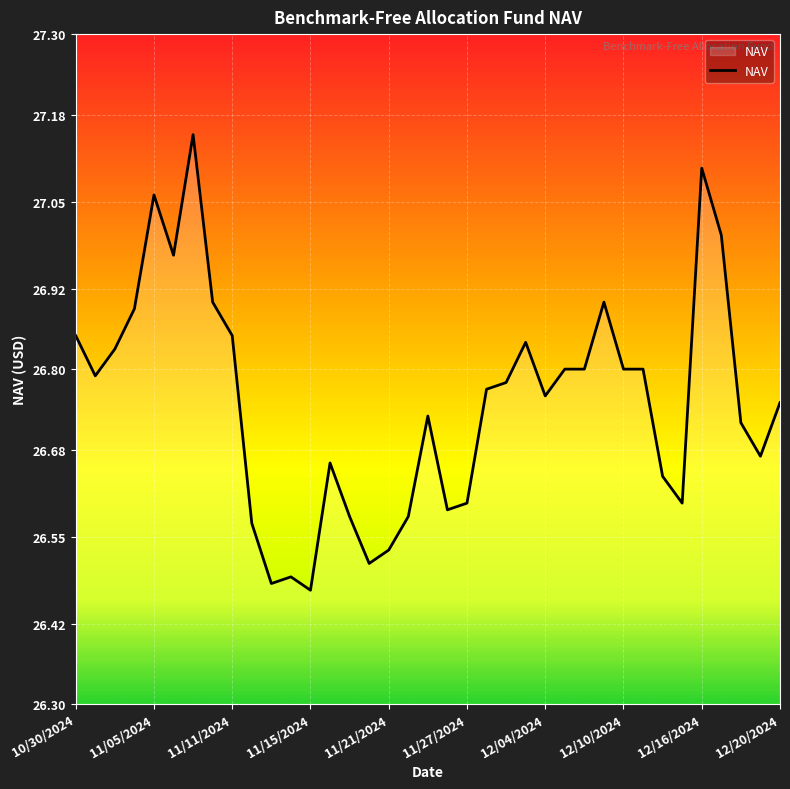

Does the chart display data point markers on the line(s)?

No